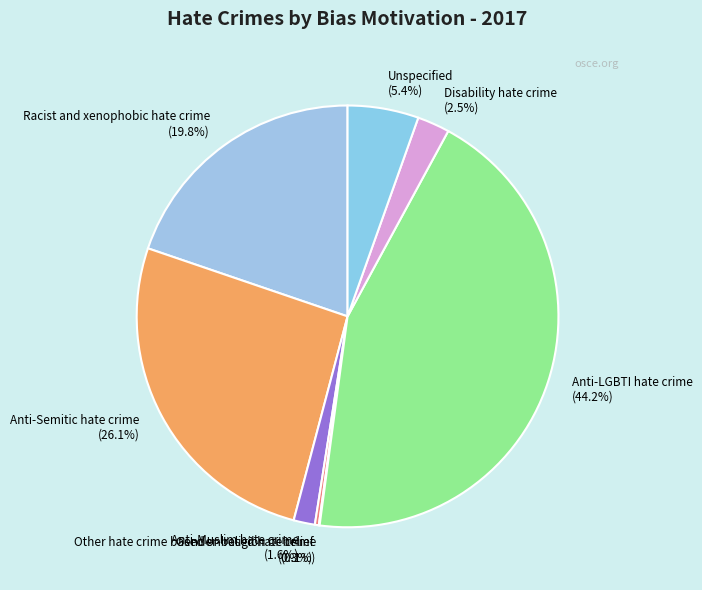

Which category has the biggest portion of the pie?

Anti-LGBTI hate crime